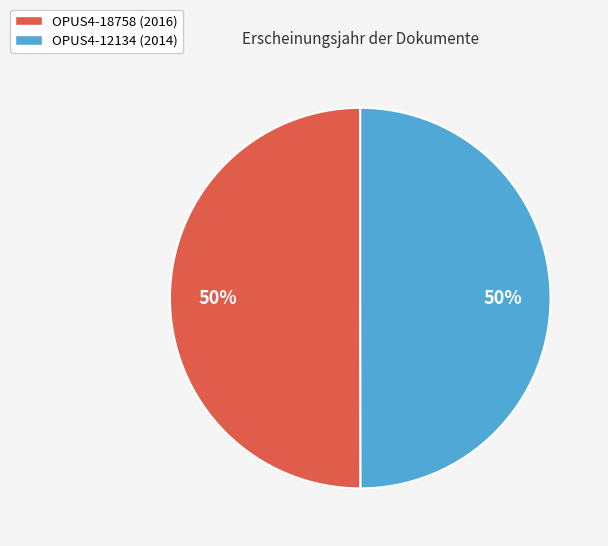

To the nearest percent, what percentage of the pie is OPUS4-18758 (2016)?

50%